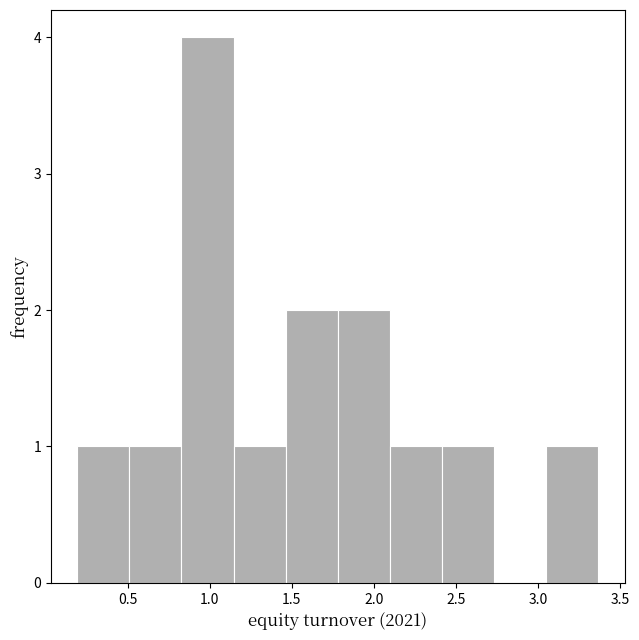

Reading left to right, list every bar in this chart as the range it spans on the x-axis followed by its height. Neither the bar edges nor the heights are printed on the chart, so give them approximately, as read against the axes.

0.20 to 0.50: 1
0.50 to 0.85: 1
0.85 to 1.15: 4
1.15 to 1.45: 1
1.45 to 1.80: 2
1.80 to 2.10: 2
2.10 to 2.40: 1
2.40 to 2.75: 1
2.75 to 3.05: 0
3.05 to 3.35: 1